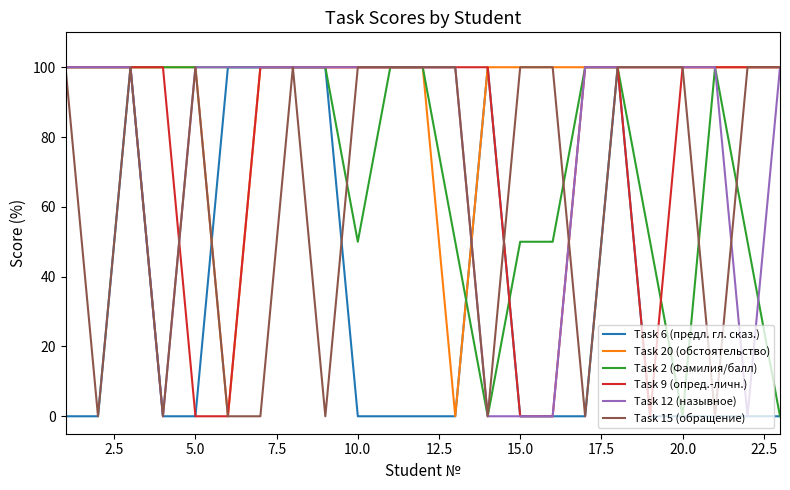

Reading left to right, transcribe all the data shown in this chart.

Task 6 (предл. гл. сказ.): 0	0	100	0	0	100	100	100	100	0	0	0	0	100	0	0	0	100	0	0	0	0	0
Task 20 (обстоятельство): 100	100	100	100	100	0	100	100	100	100	100	100	0	100	100	100	100	100	100	100	100	100	100
Task 2 (Фамилия/балл): 100	100	100	100	100	100	100	100	100	50	100	100	50	0	50	50	100	100	50	0	100	50	0
Task 9 (опред.-личн.): 100	100	100	100	0	0	100	100	100	100	100	100	100	100	0	0	100	100	0	100	100	100	100
Task 12 (назывное): 100	100	100	0	100	100	100	100	100	100	100	100	100	0	0	0	100	100	100	100	100	0	100
Task 15 (обращение): 100	0	100	0	100	0	0	100	0	100	100	100	100	0	100	100	0	100	100	100	0	100	100